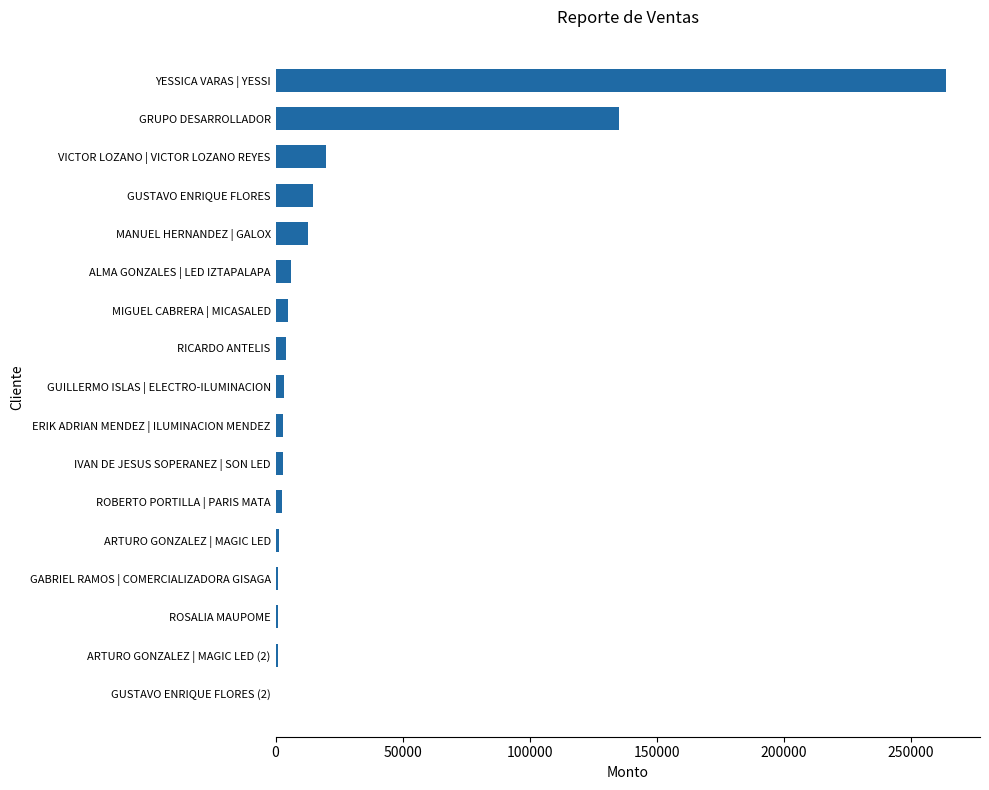

Which category has the highest value across all series?

YESSICA VARAS | YESSI